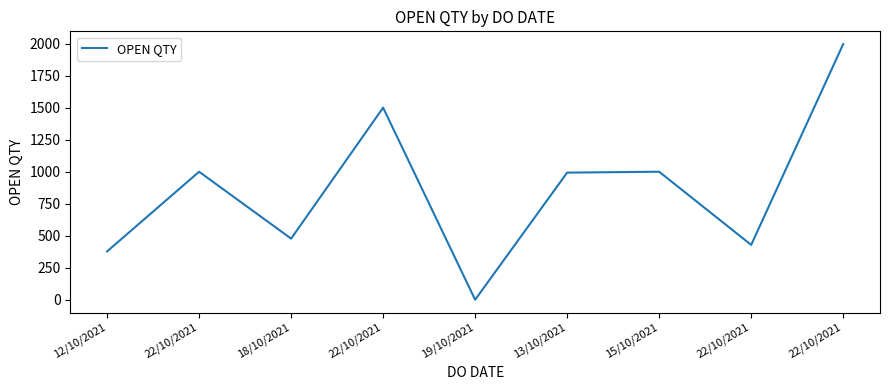

What is the sum of all values?

7775